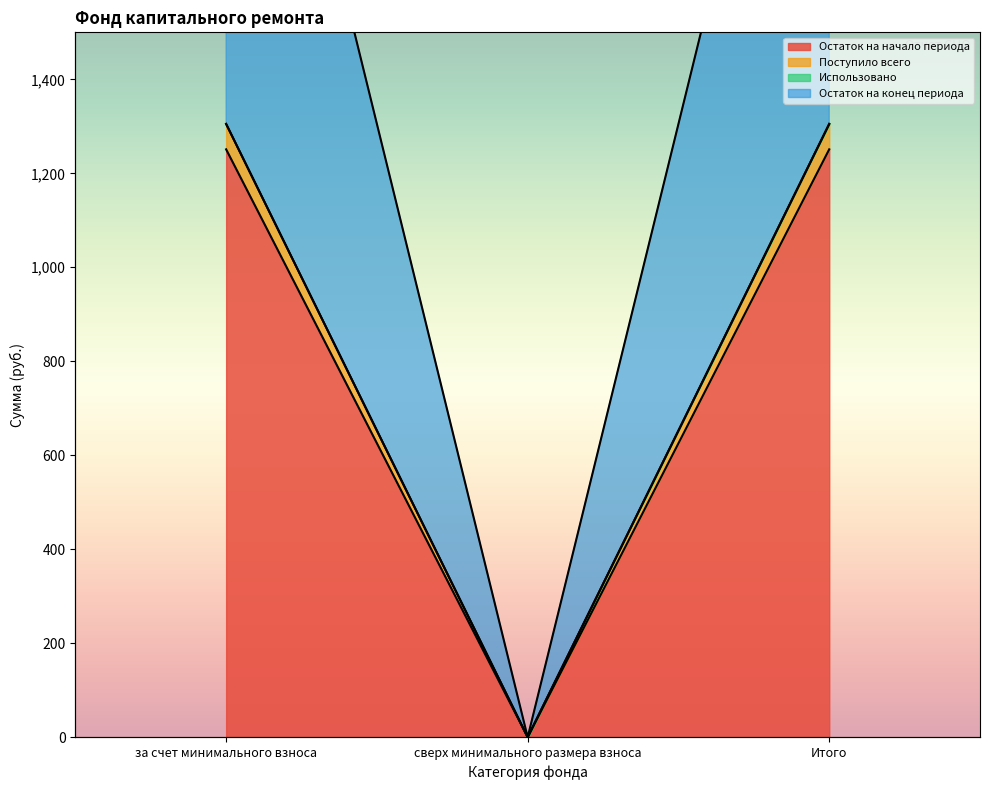

What is the highest value of the Остаток на конец периода series?

1305.1